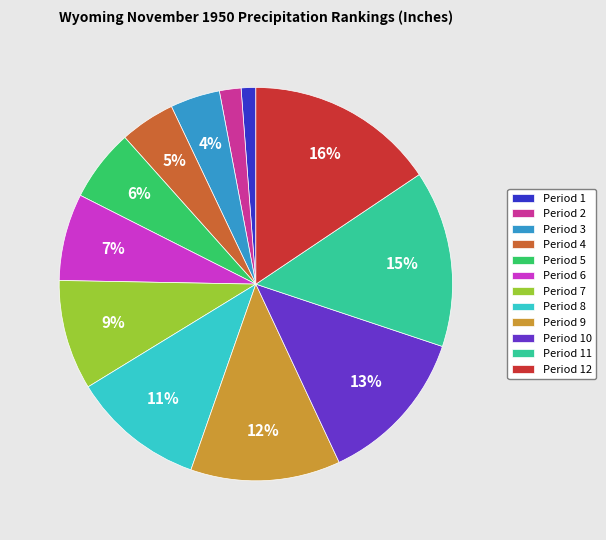

Is the sum of Period 12 and Period 6 greater than half?

No